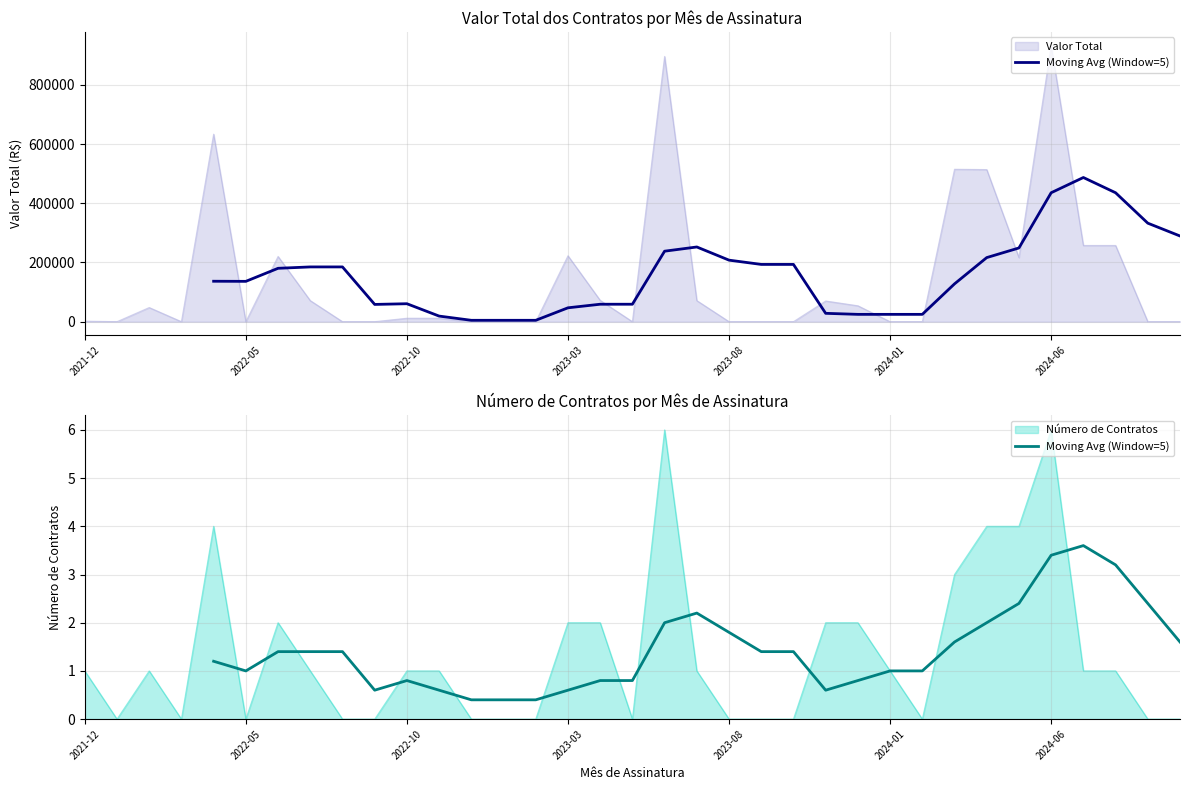

What is the highest value of the Número de Contratos series?

6